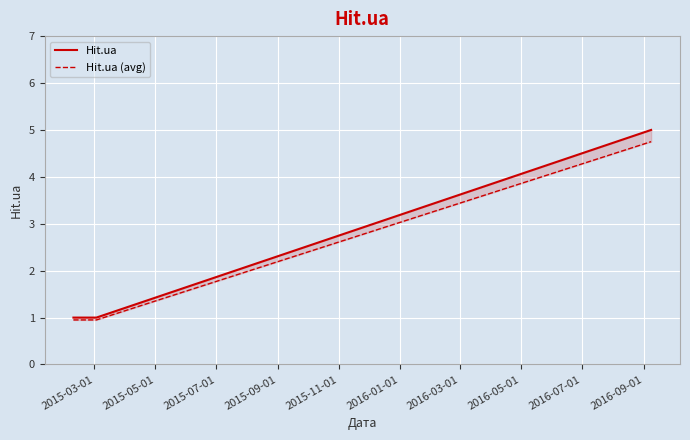

What is the difference between the maximum and minimum values in the Hit.ua (avg) series?

3.8